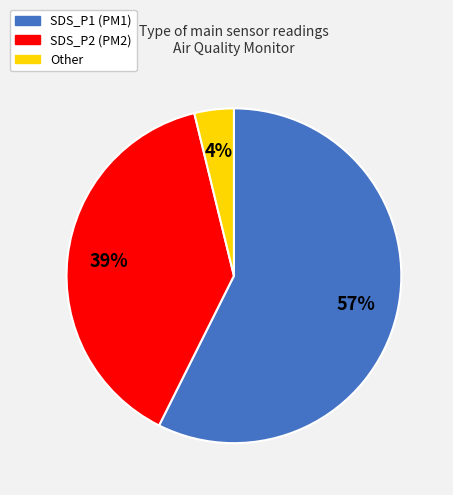

Does any single category account for the majority?

Yes